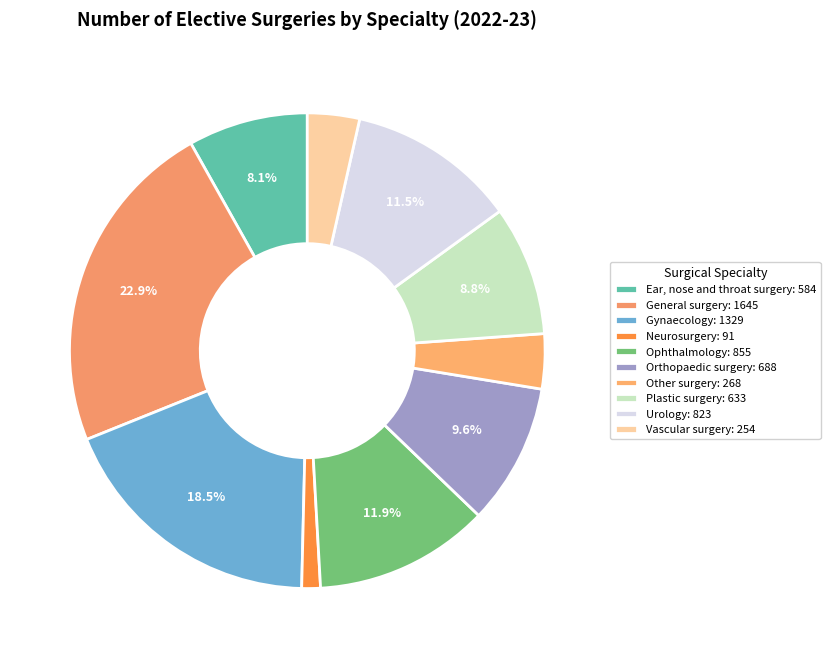

What is the change in value from Ear, nose and throat surgery to Ophthalmology?

+271